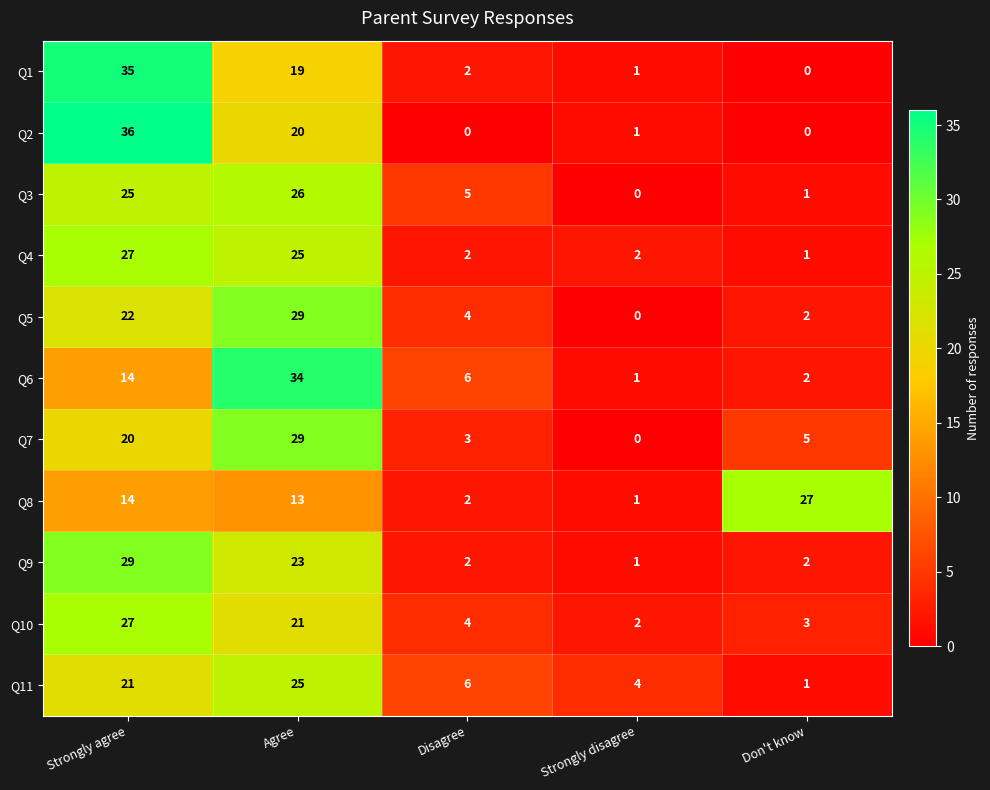

Is the value of Q5 at Strongly agree greater than the value of Q11 at Strongly disagree?

Yes